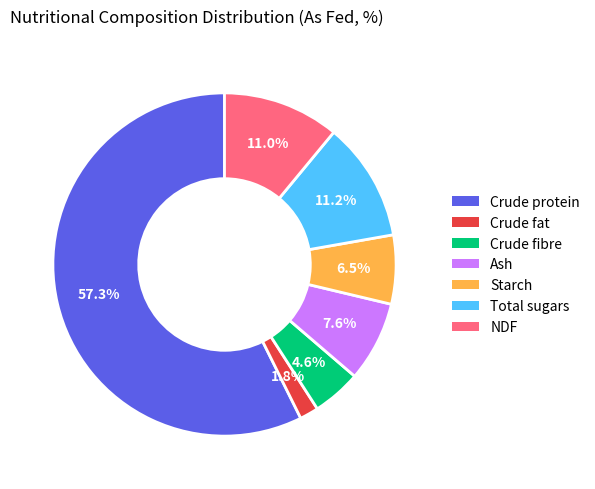

Is there a majority slice in this chart?

Yes